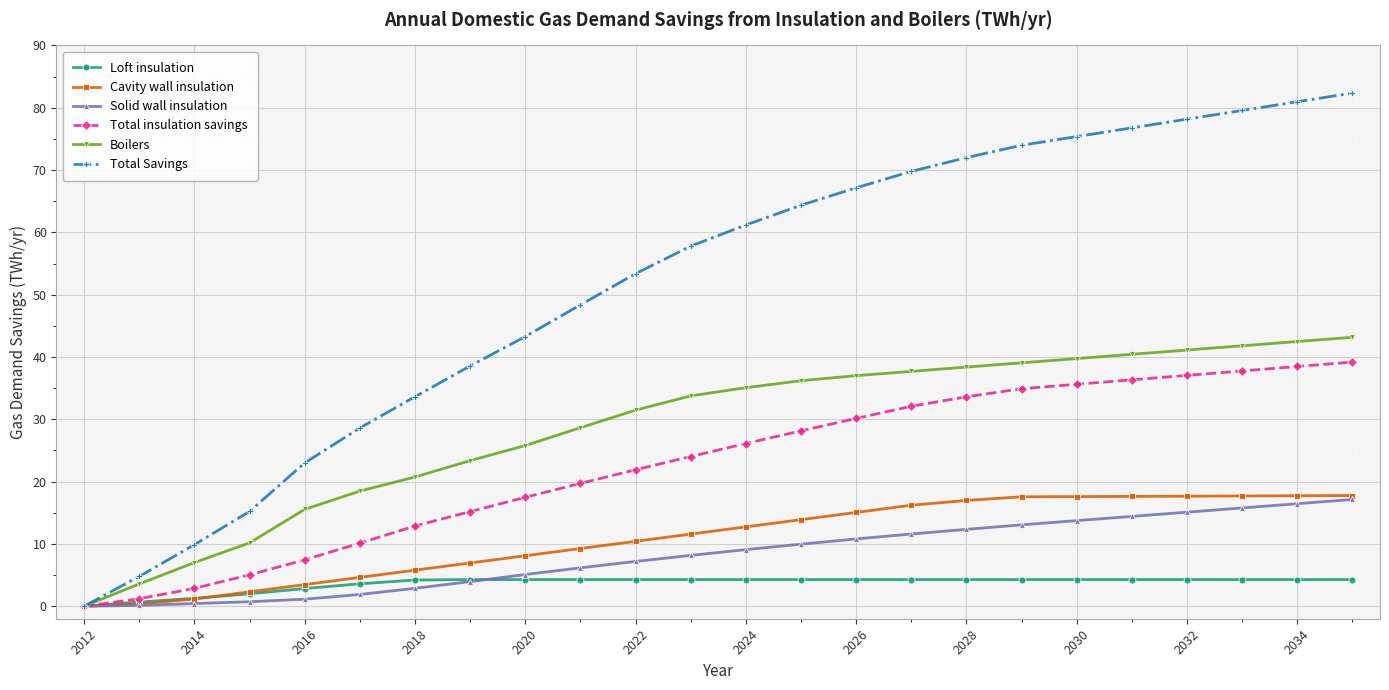

Which series has the largest range (max minus min)?

Total Savings